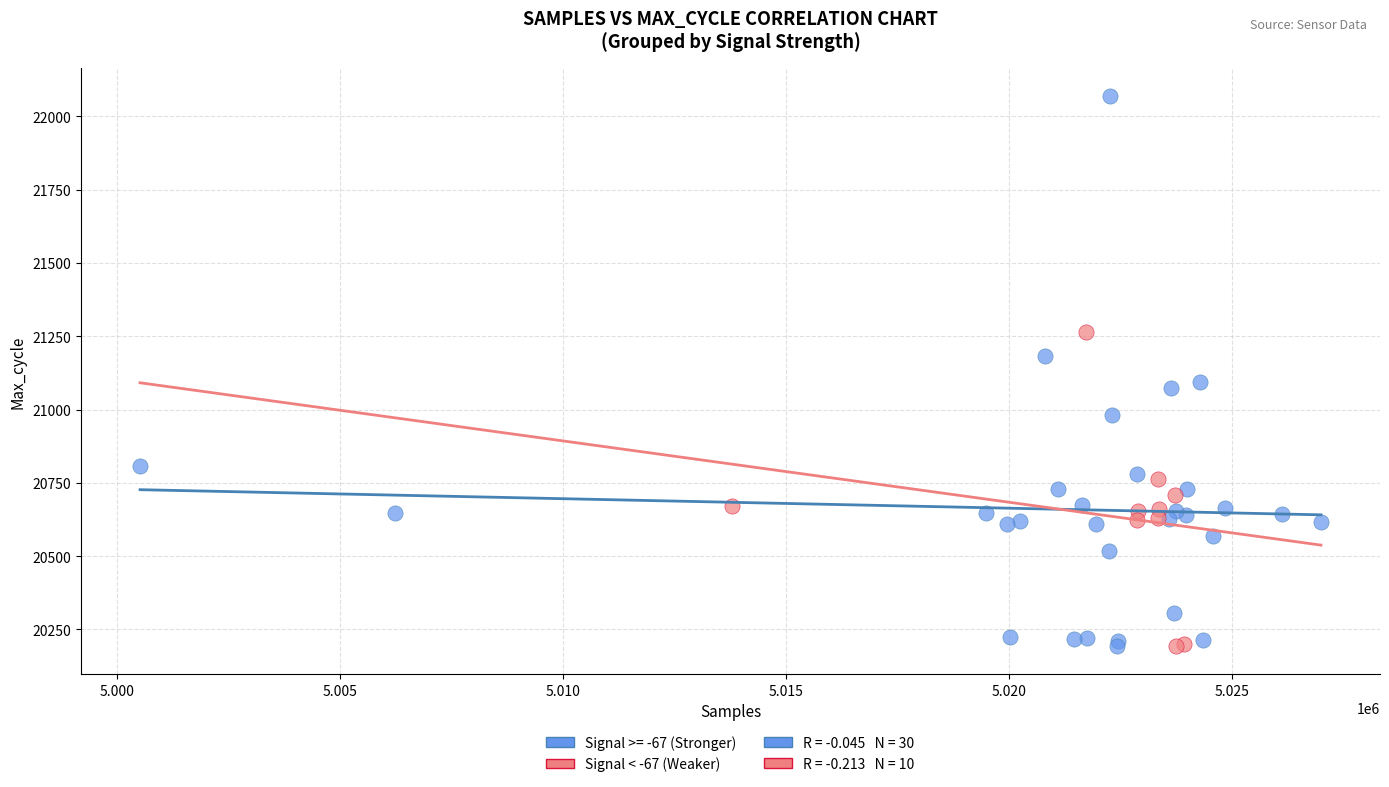

Which series has the largest Y range (max minus min)?

Signal >= -67 (Stronger)